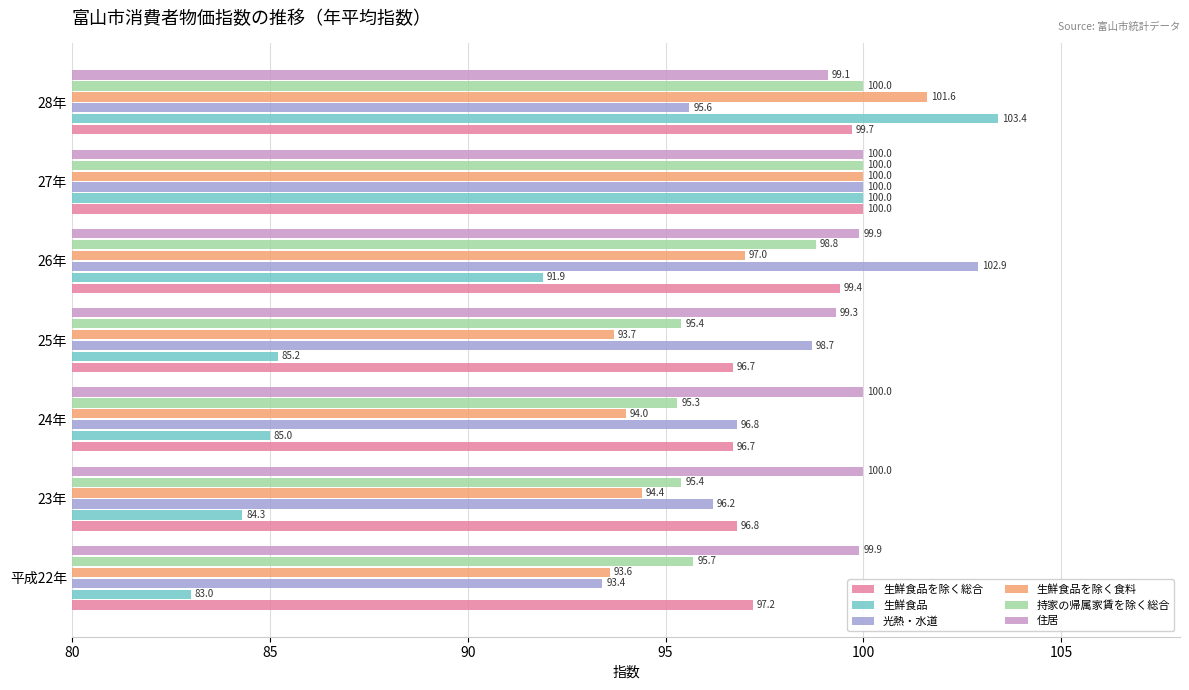

What is the difference between the highest and lowest values at 24年?

15.0